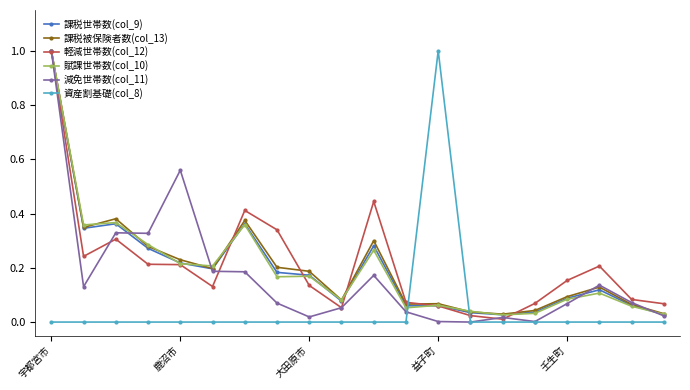

What is the maximum value shown in the chart?

1.0